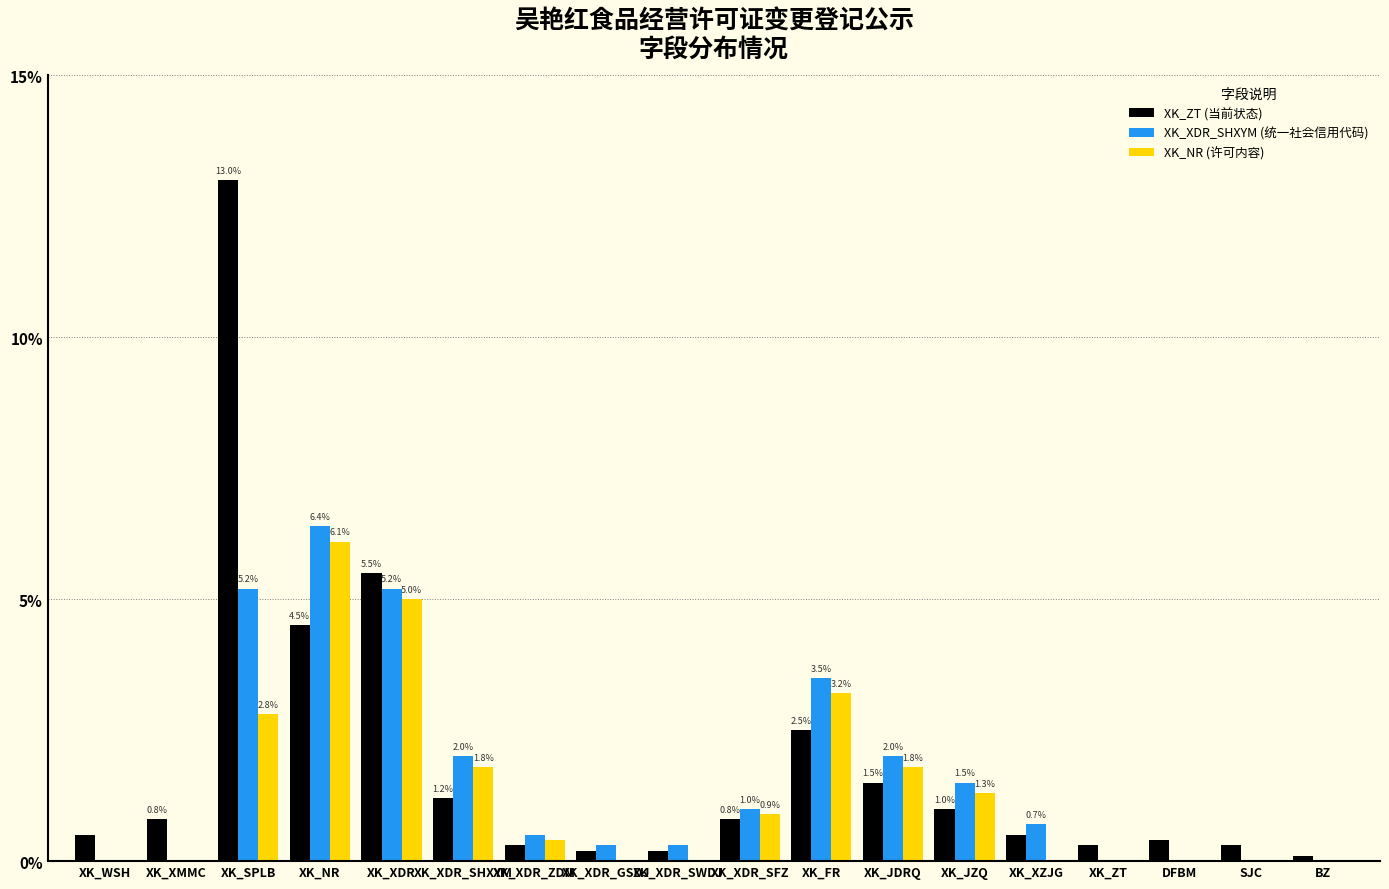

How many categories are shown in the chart?

18